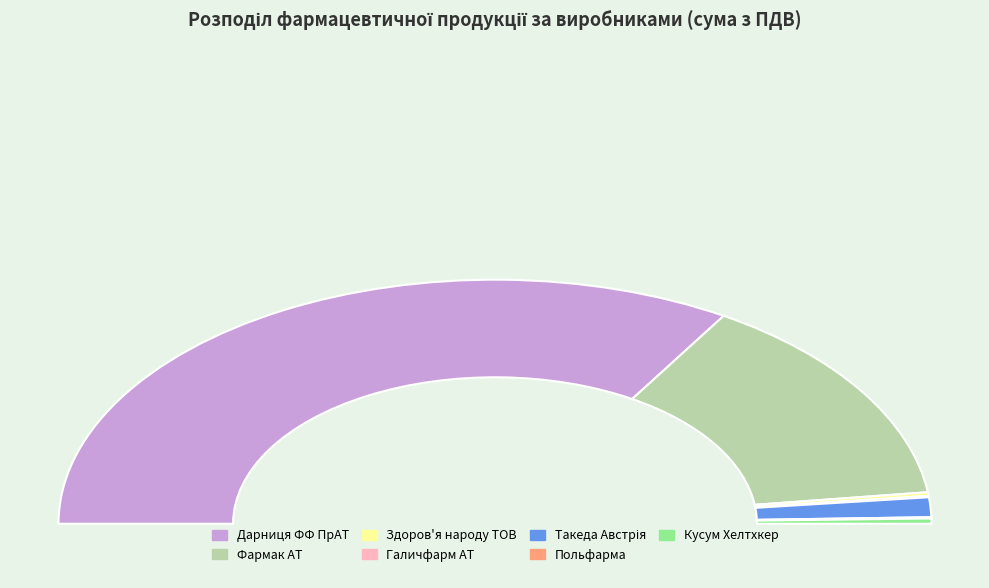

True or false: Галичфарм АТ accounts for 6% of the total.

False